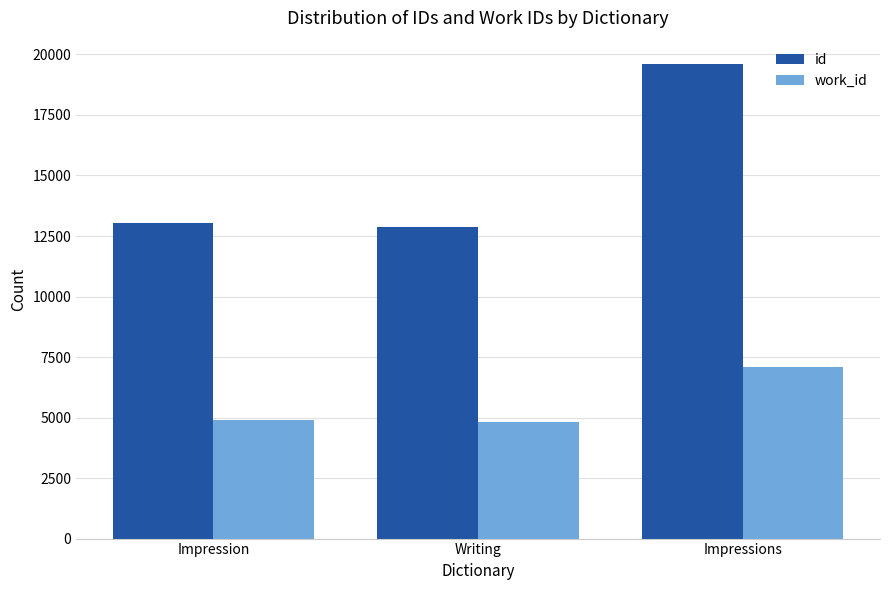

At which label does id first exceed 13056?

Impression